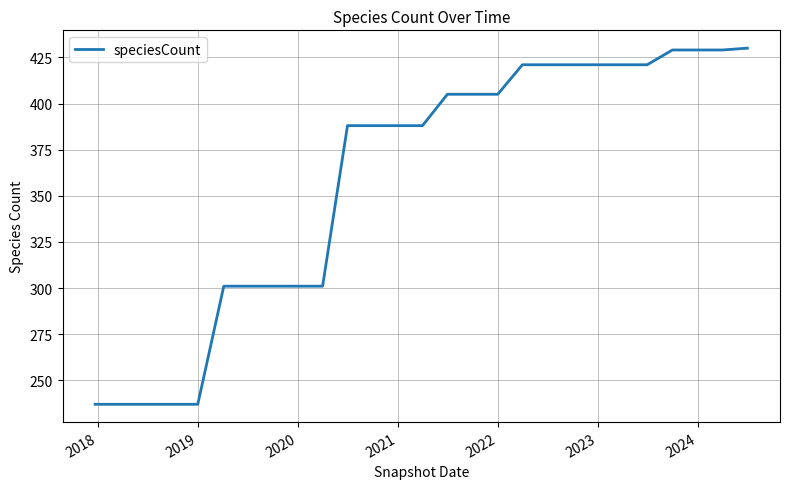

Count the number of categories in the chart.

27